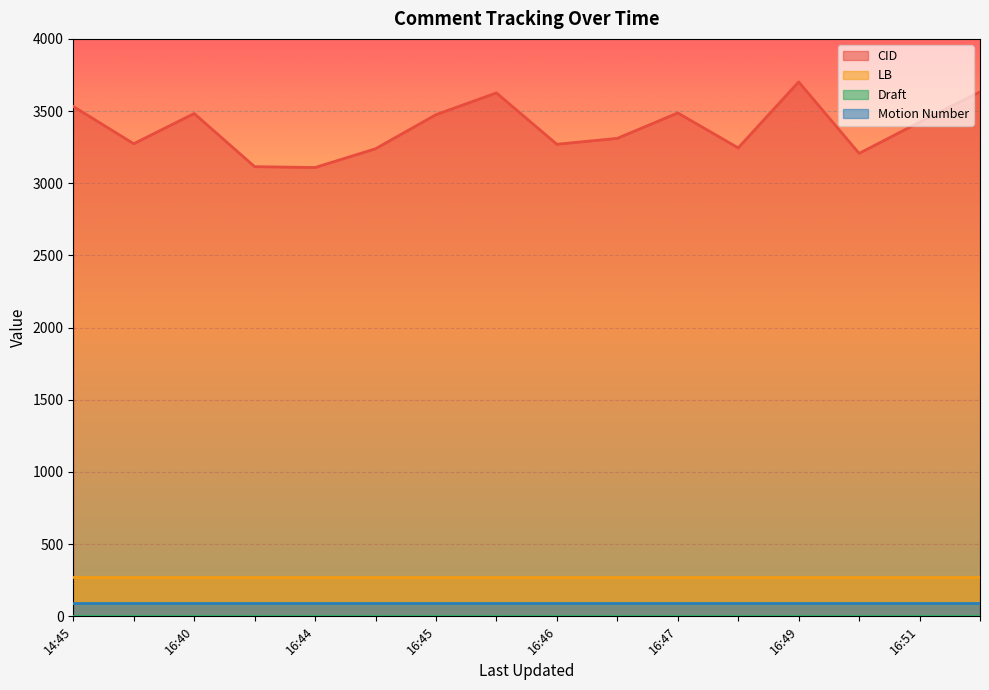

True or false: CID and Motion Number cross at least once.

False